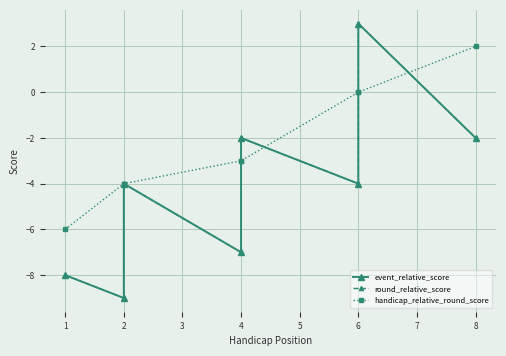

Where does the round_relative_score series first go above -4?

4